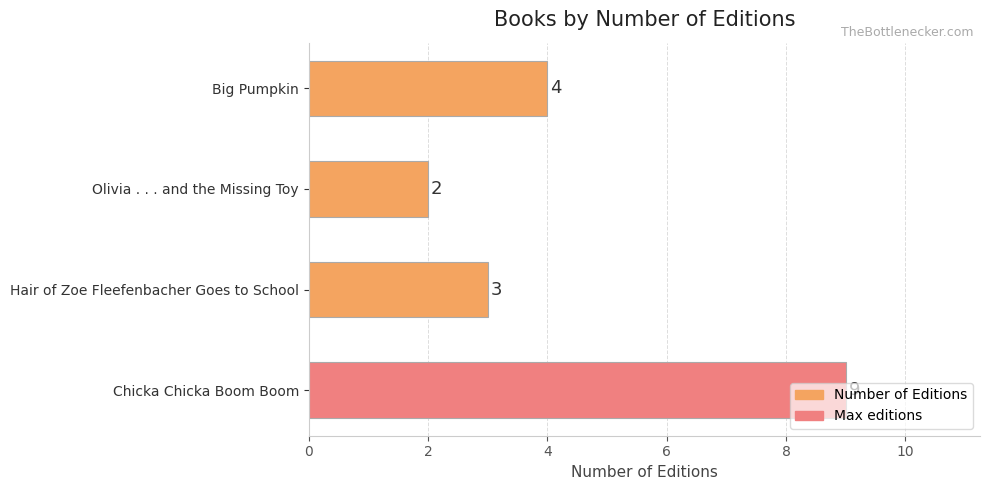

What is the sum of the values at Hair of Zoe Fleefenbacher Goes to School and Big Pumpkin?

7